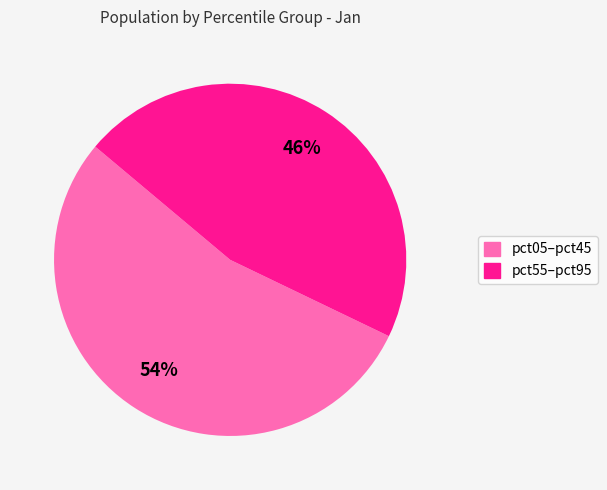

To the nearest percent, what is the difference between the largest and smallest slice percentages?

8%